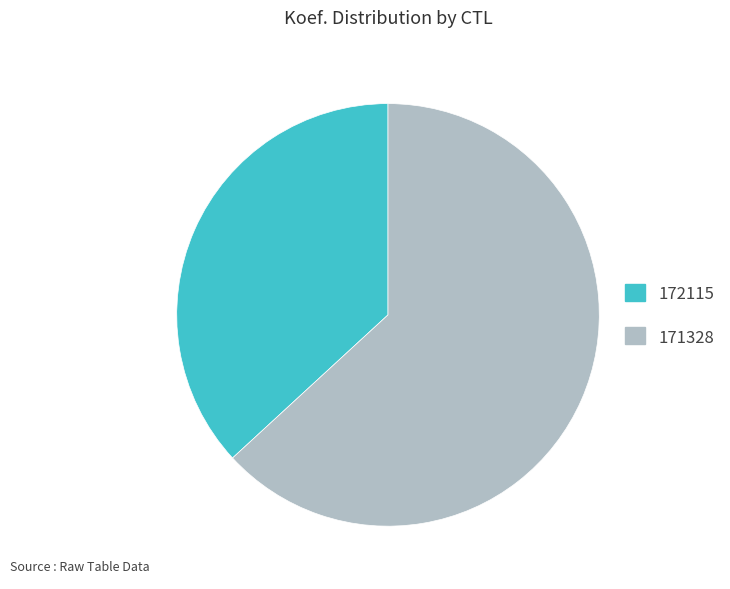

Is the sum of 171328 and 172115 greater than half?

Yes